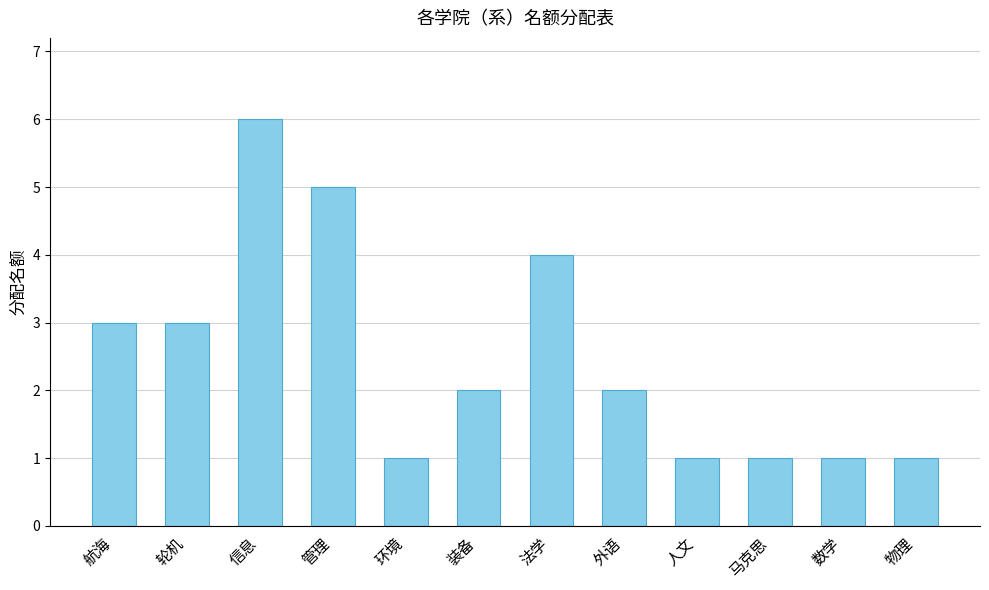

Does the chart contain any negative values?

No